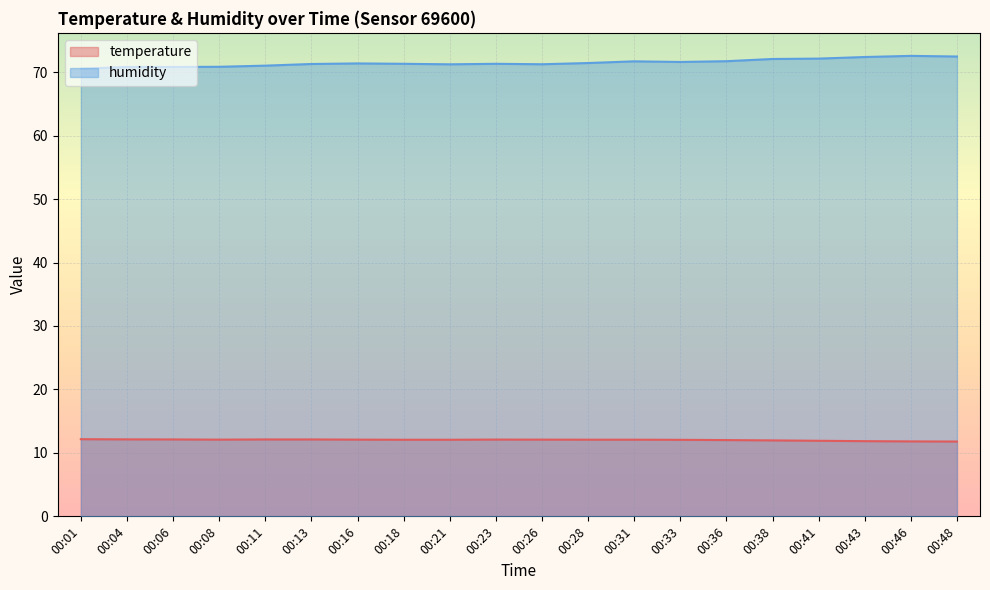

How many interior local valleys does the humidity series have?

3